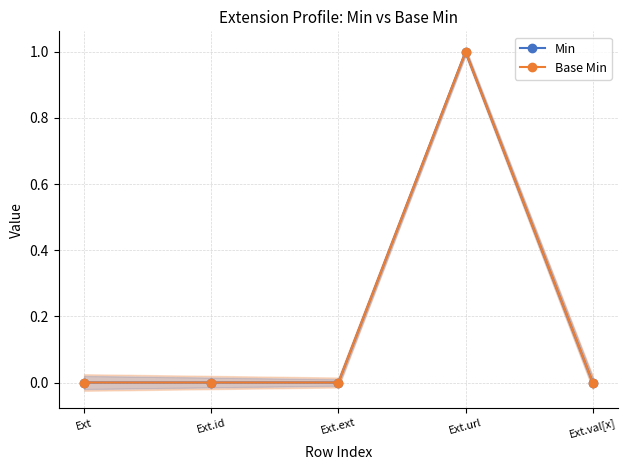

How many series are shown in this chart?

2